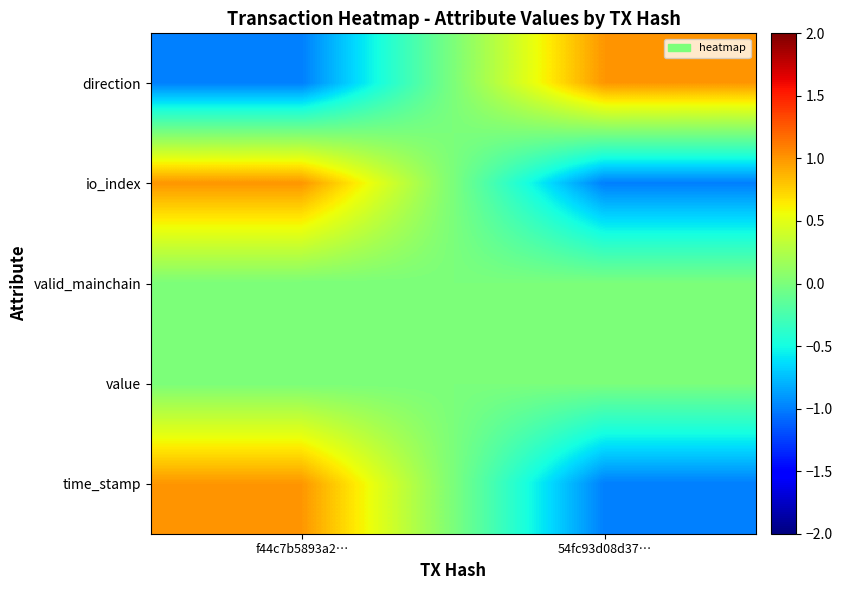

What is the difference between the highest and lowest values at 54fc93d08d37…?

2